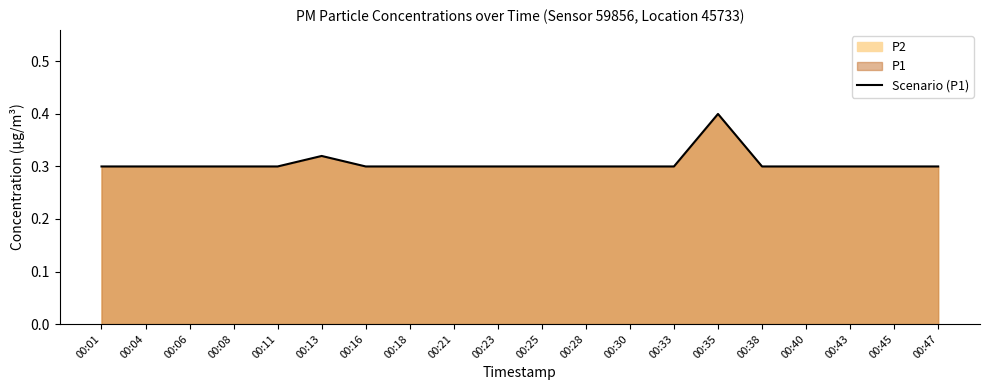

List the labels in order of value, smallest first.

00:01, 00:04, 00:06, 00:08, 00:11, 00:16, 00:18, 00:21, 00:23, 00:25, 00:28, 00:30, 00:33, 00:38, 00:40, 00:43, 00:45, 00:47, 00:13, 00:35